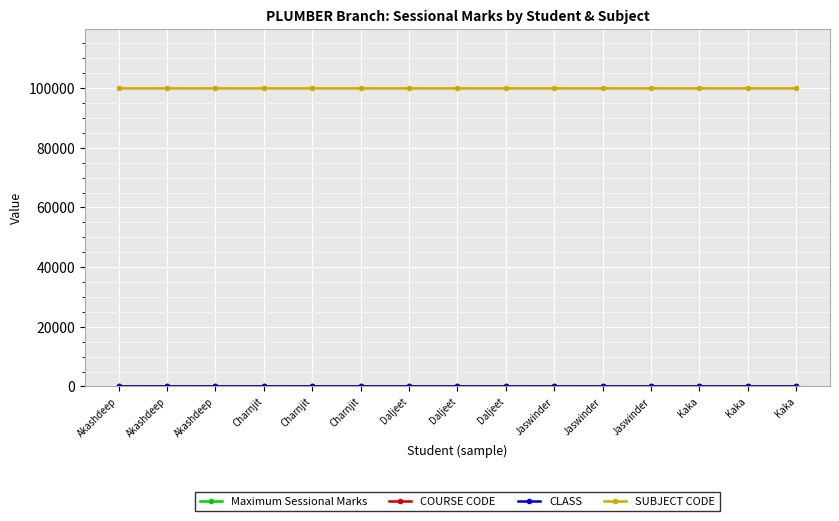

How many data points does each series have?

15